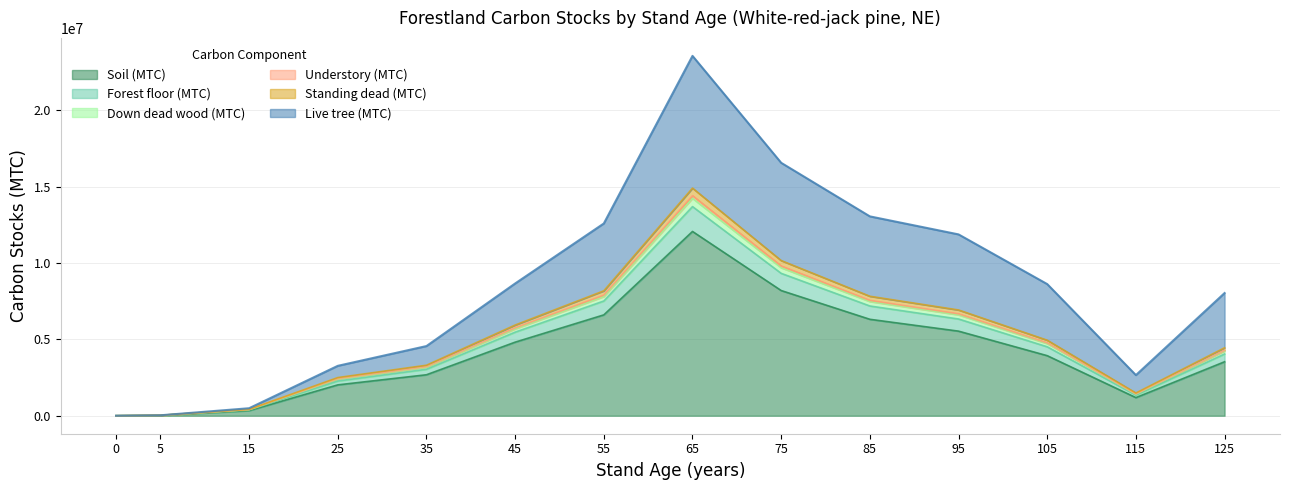

What is the highest value of the Soil (MTC) series?

12068448.3